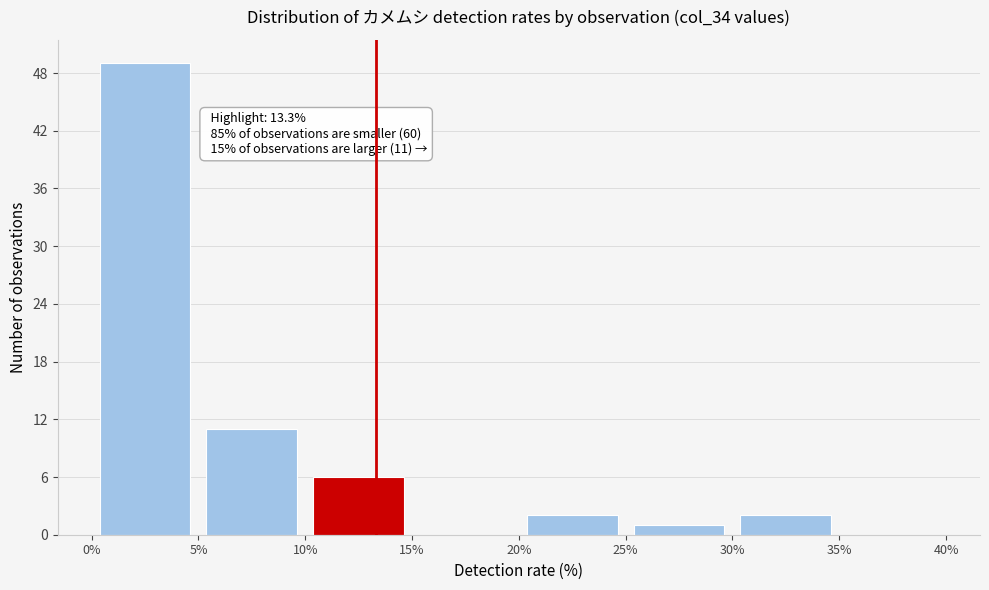

Which range on the x-axis has the tallest bar?

0% to 5%